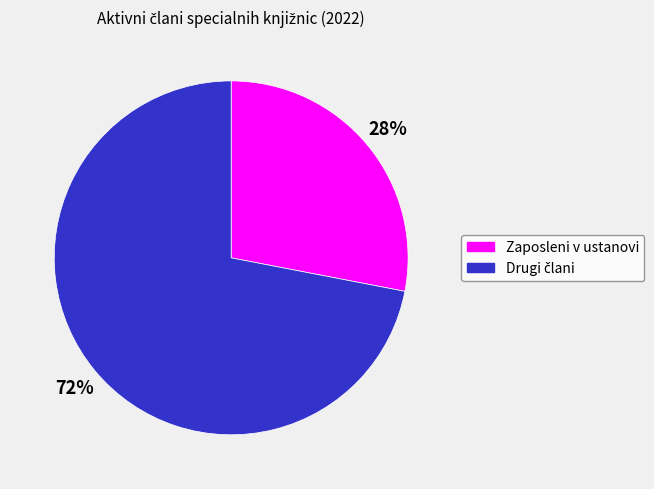

To the nearest percent, what is the average slice percentage?

50%